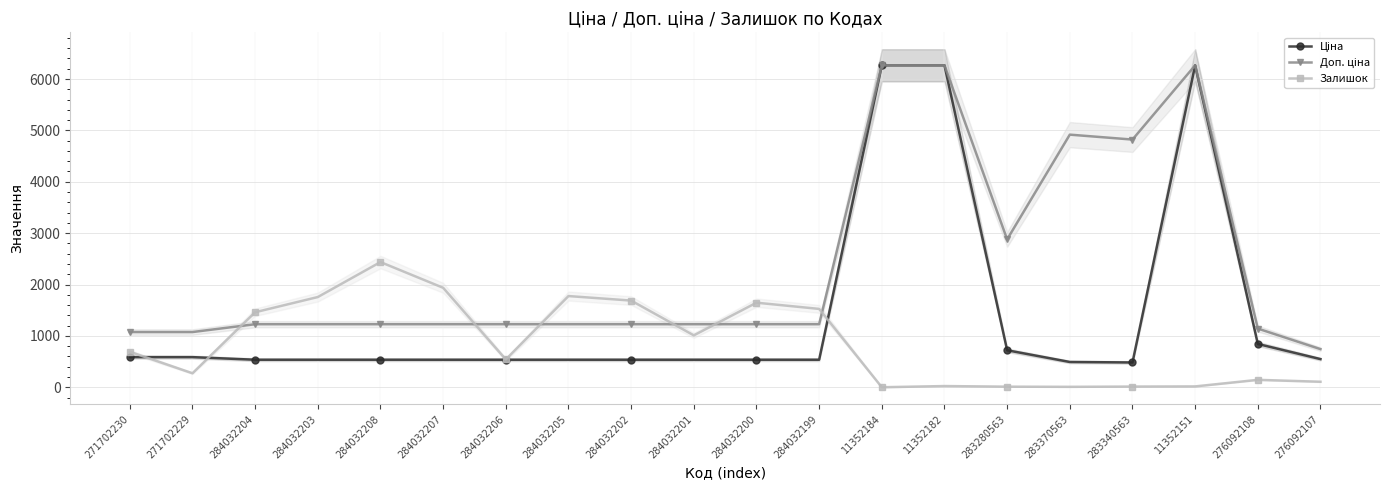

What is the spread (max minus min) of values at 284032201?

691.7